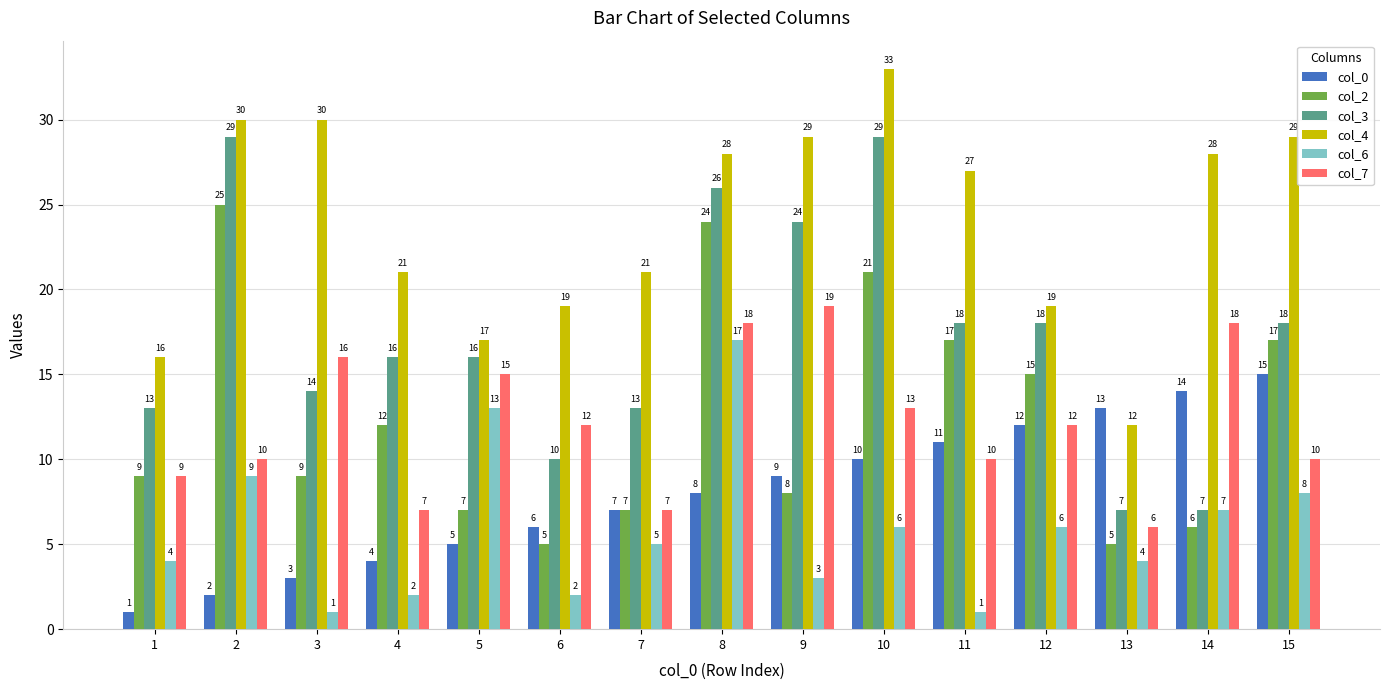

The col_6 series shows 3 at 10. True or false?

False